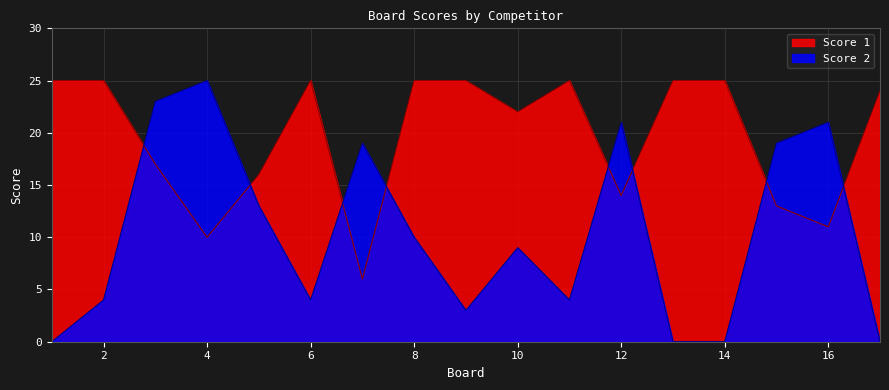

How many data points does each series have?

17